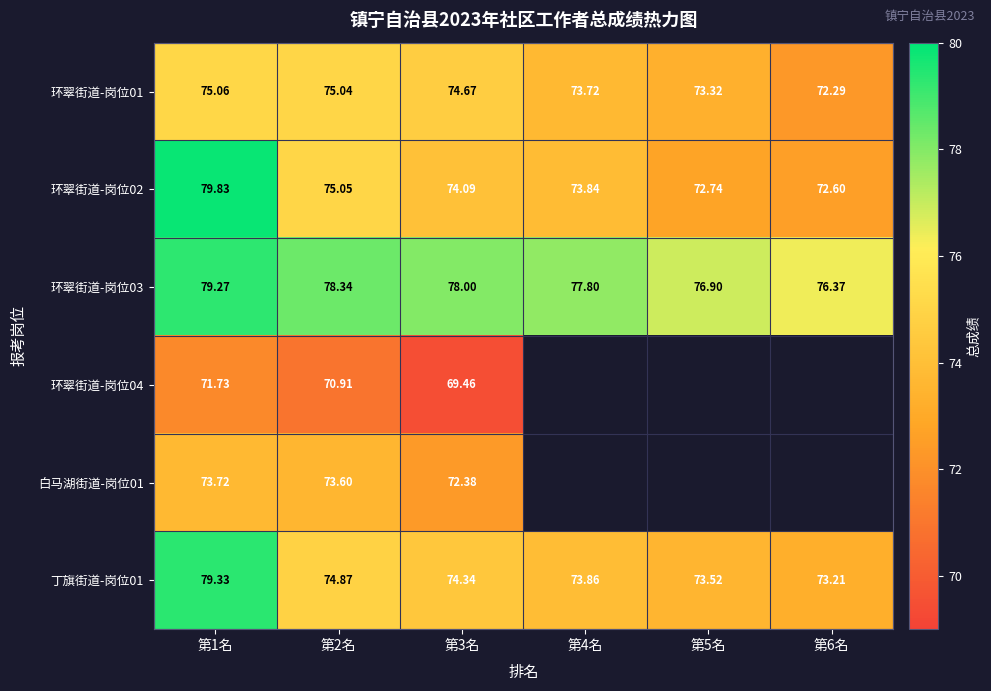

Is the value of 丁旗街道-岗位01 at 第3名 greater than the value of 白马湖街道-岗位01 at 第1名?

Yes